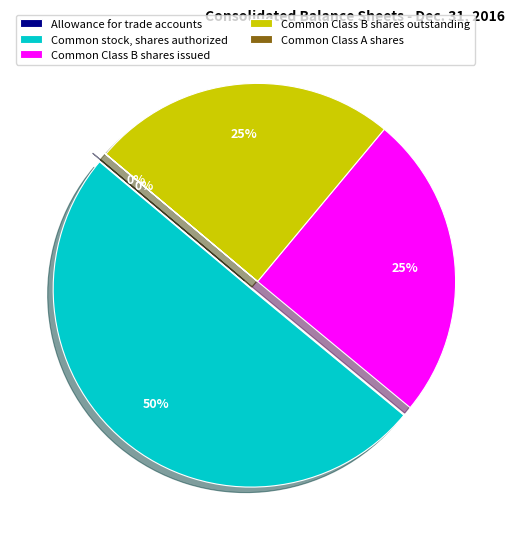

Is it true that Common Class B shares issued is 15% of the pie?

False